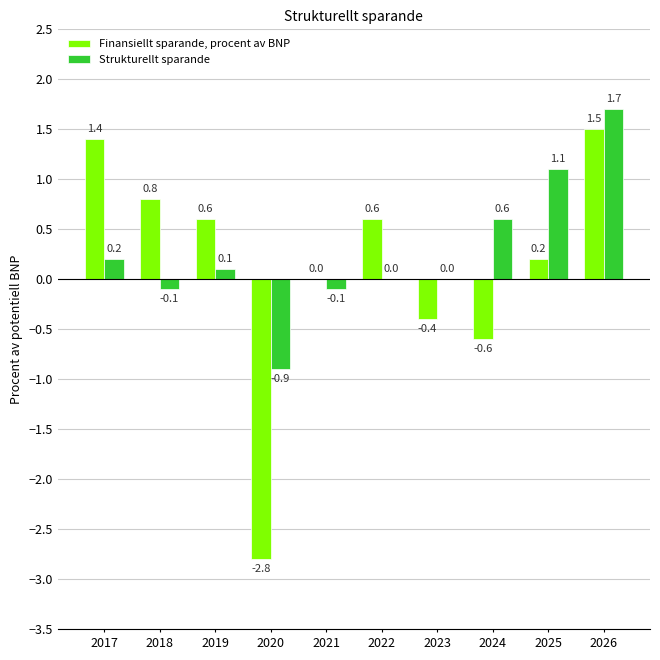

At which category is the sum across all series the highest?

2026